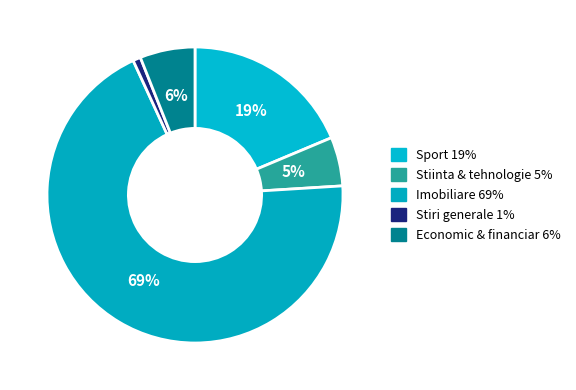

What is the largest slice in the pie chart?

Imobiliare